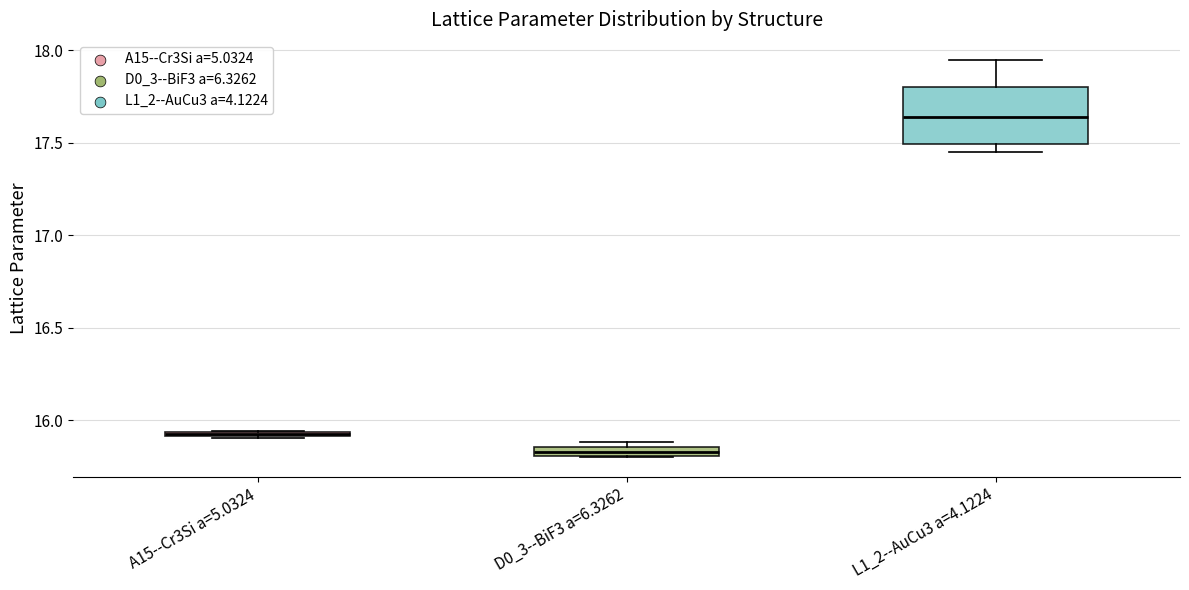

Which box is the tallest, from its lower edge to its upper edge?

L1_2--AuCu3 a=4.1224